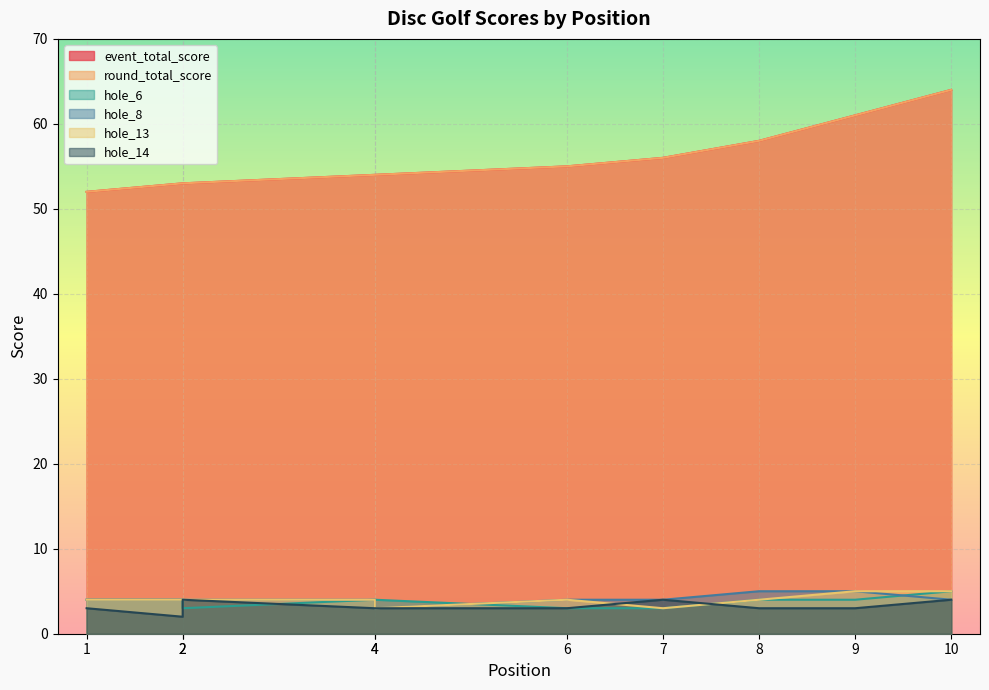

What is the value of the hole_6 point at the 2nd from the left?

4